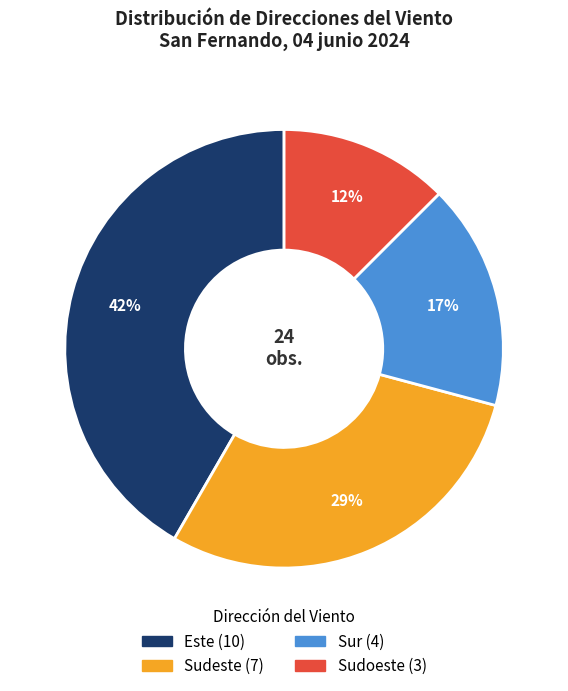

To the nearest percent, what is the average slice percentage?

25%